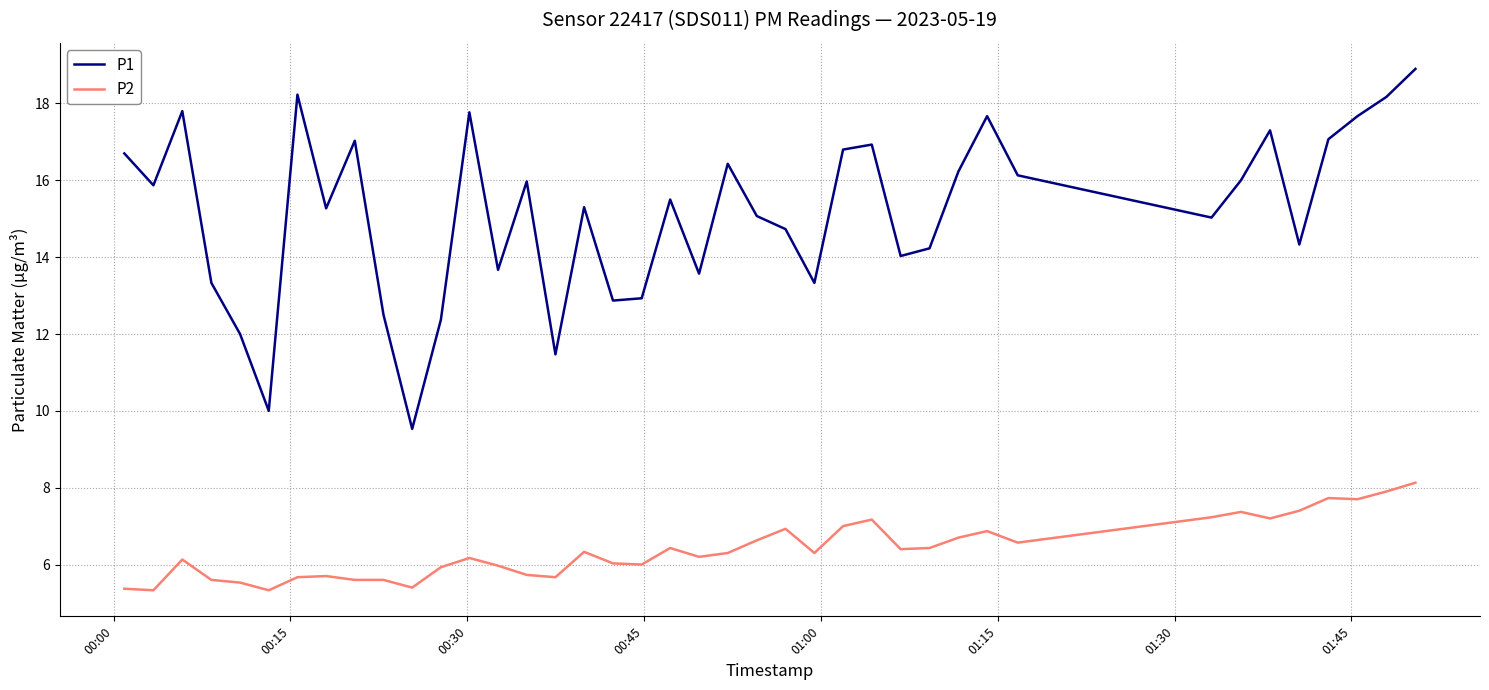

What is the difference between the maximum and minimum values in the P2 series?

2.8